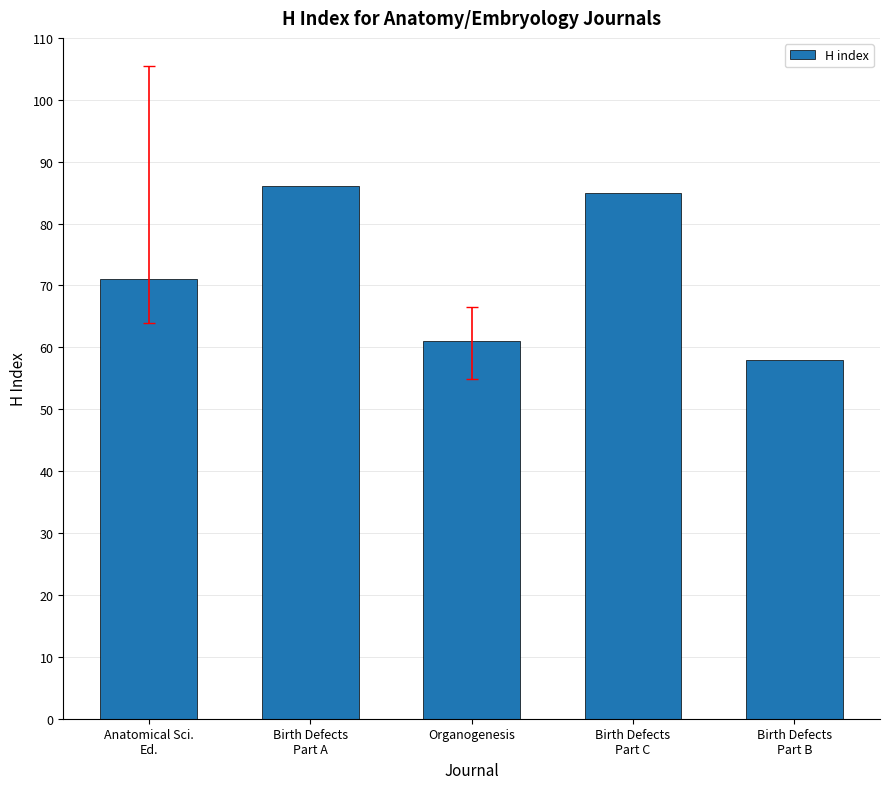

Which label corresponds to the largest value in the chart?

Birth Defects
Part A